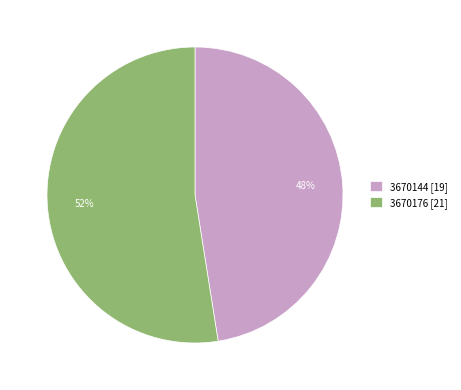

Which slice is the largest?

3670176 [21]